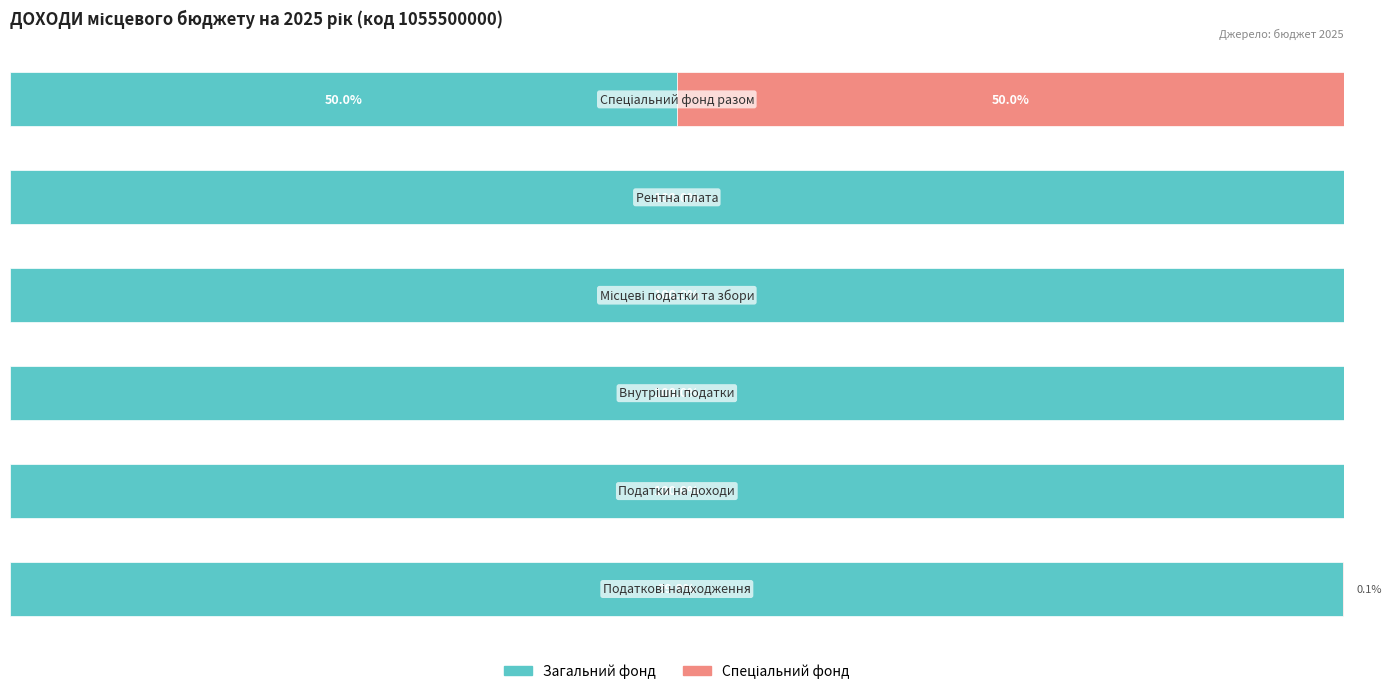

Reading left to right, list all the values displayed in this chart.

Загальний фонд: 0=99.9	1=100.0	2=100.0	3=100.0	4=100.0	5=50.0
Спеціальний фонд: 0=0.1	1=0.0	2=0.0	3=0.0	4=0.0	5=50.0